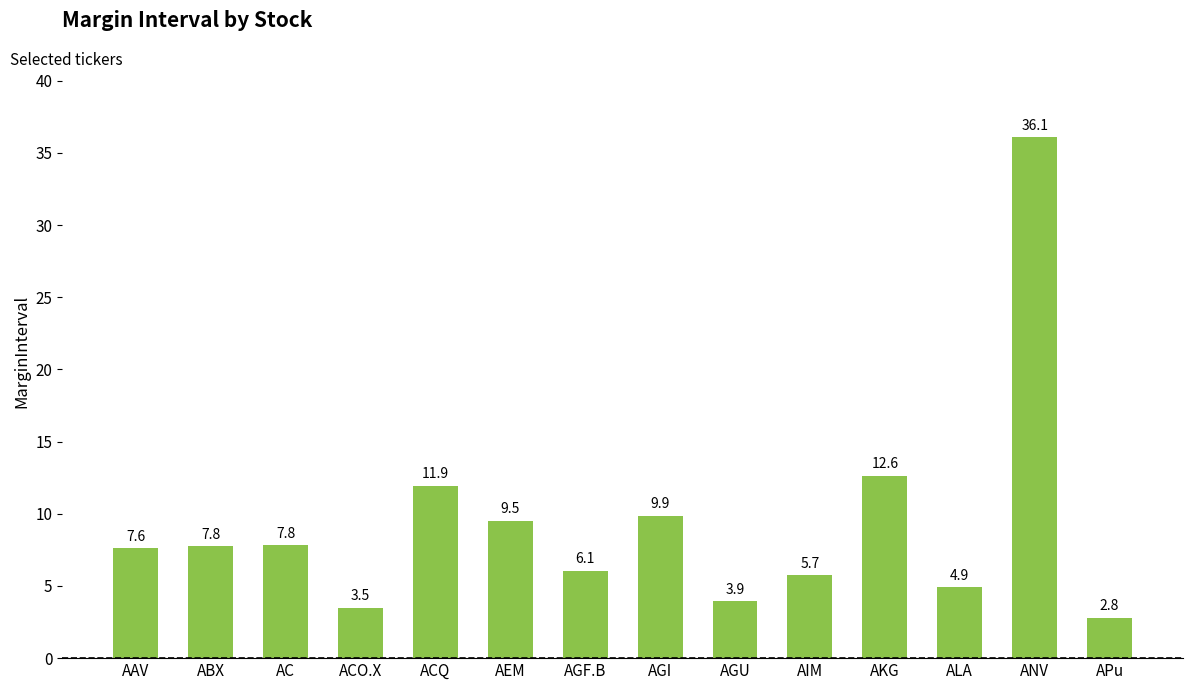

What is the value of the 14th bar from the left?

2.8